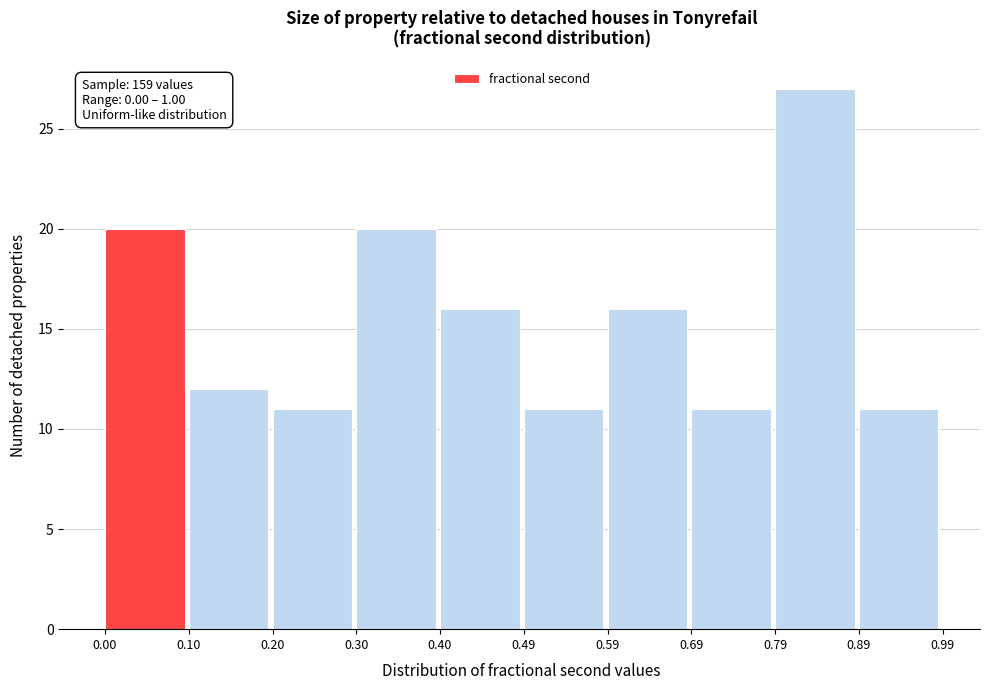

Over which range of the x-axis is the bar tallest?

0.79 to 0.89